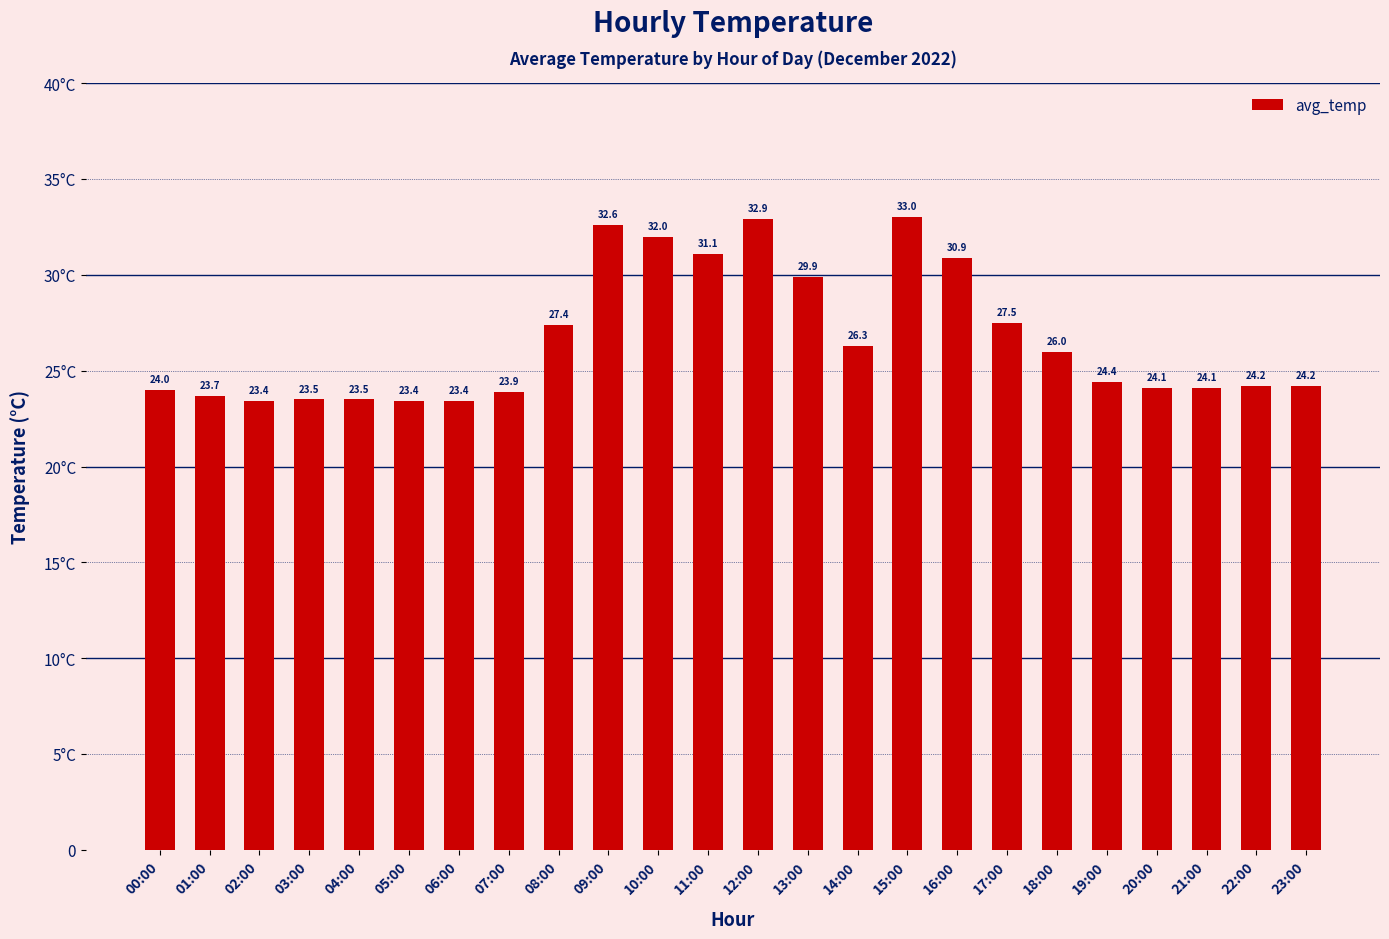

What is the smallest value displayed?

23.4